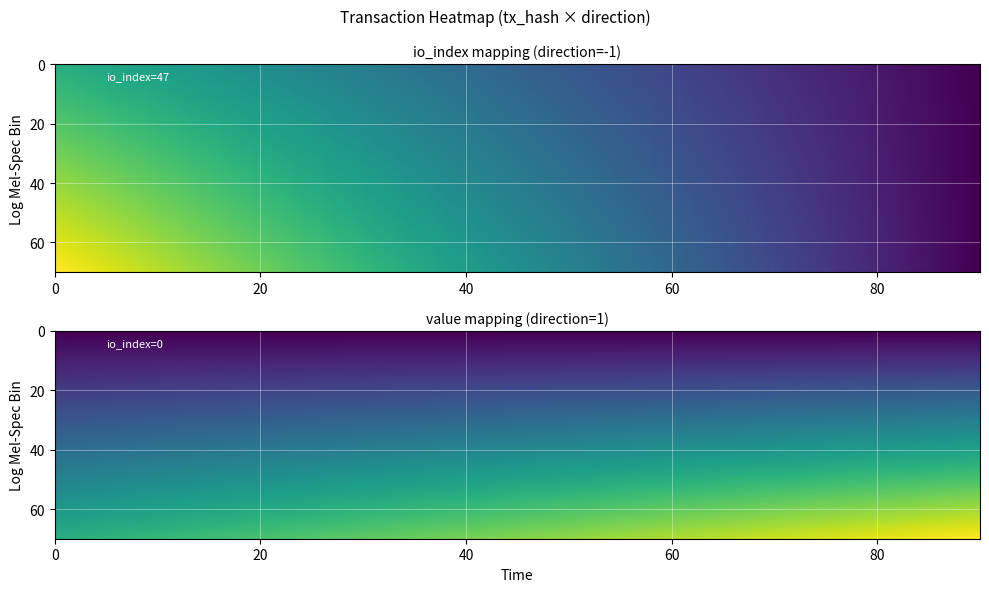

The 09e3c0065666cbb6f4b5b9b0eaae8f047cf02dc series shows 0.3 at valid_mainchain. True or false?

False